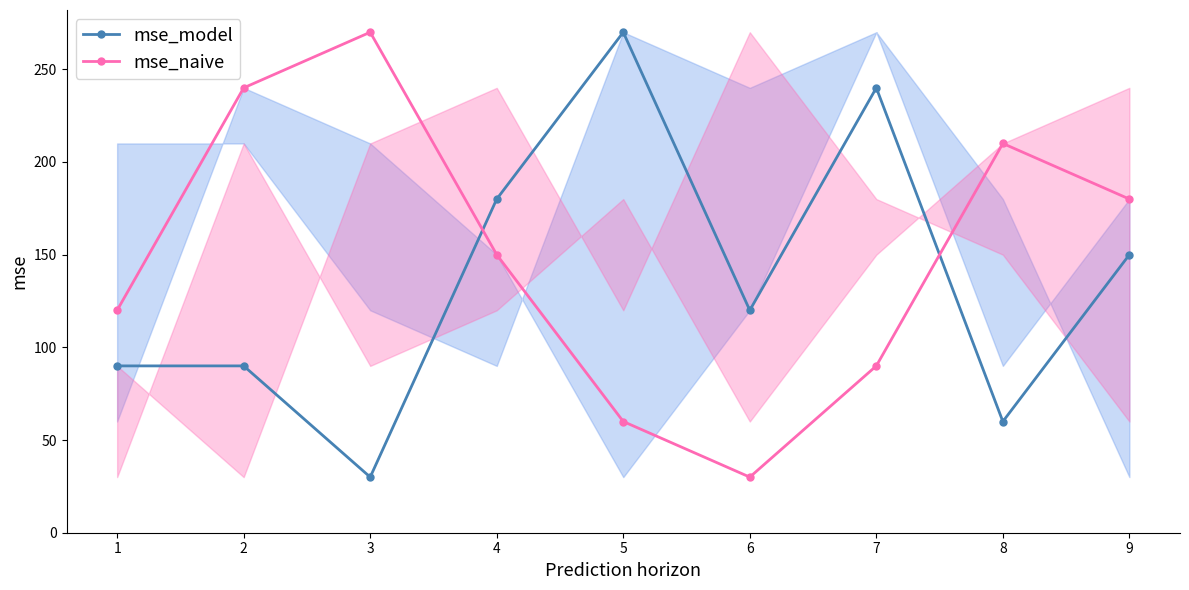

List the series in order of their overall mean, lowest first.

mse_model, mse_naive